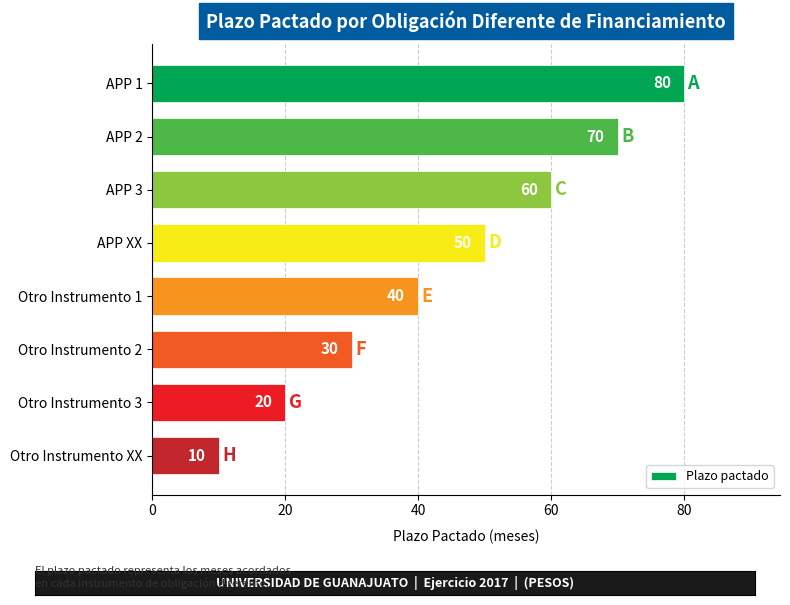

What is the minimum value shown in the chart?

10